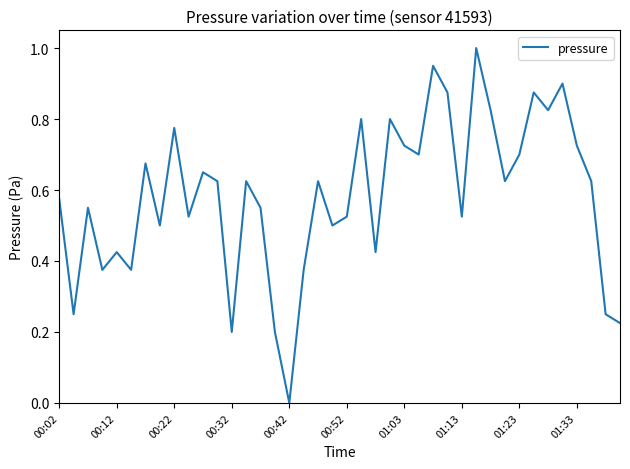

What is the maximum value shown in the chart?

1.0